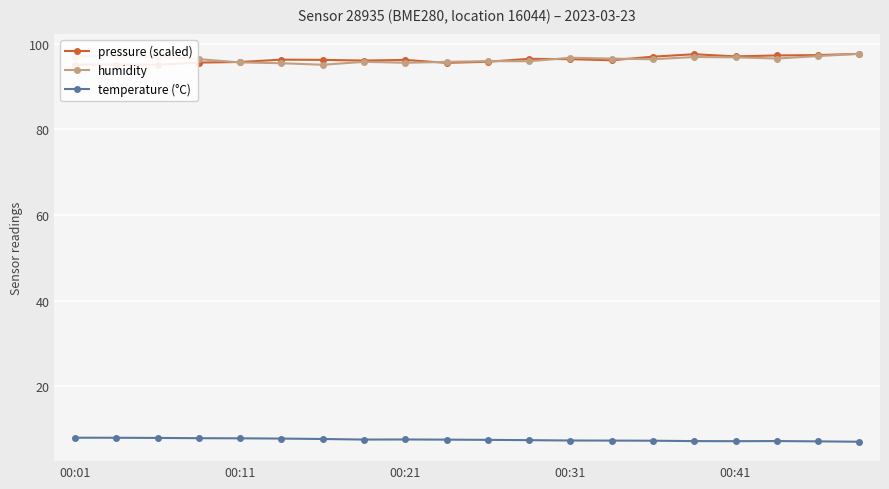

What is the sum of all pressure (scaled) values?

1924.9